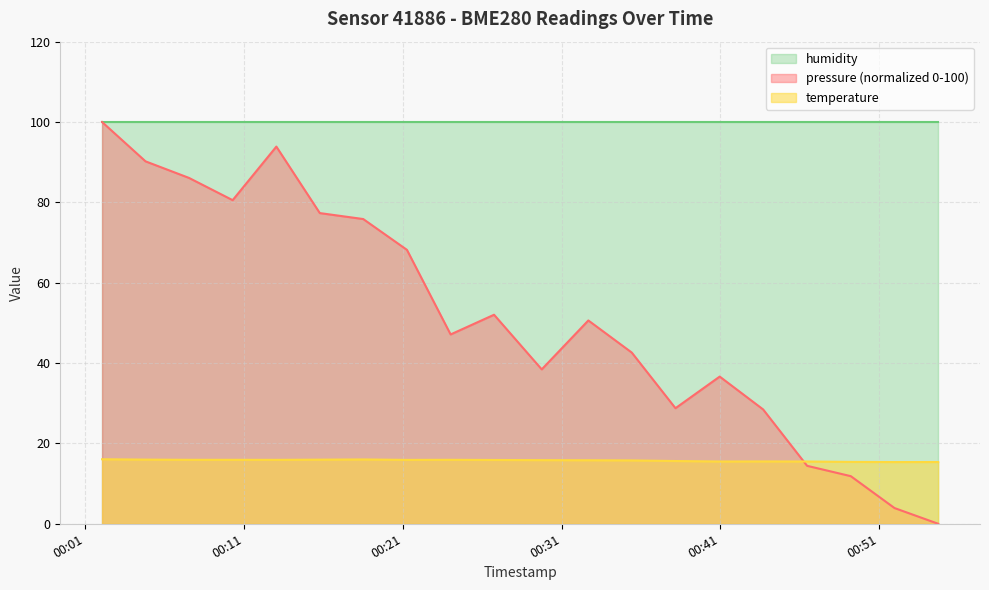

What are all the series names shown in the legend?

humidity, pressure (normalized 0-100), temperature